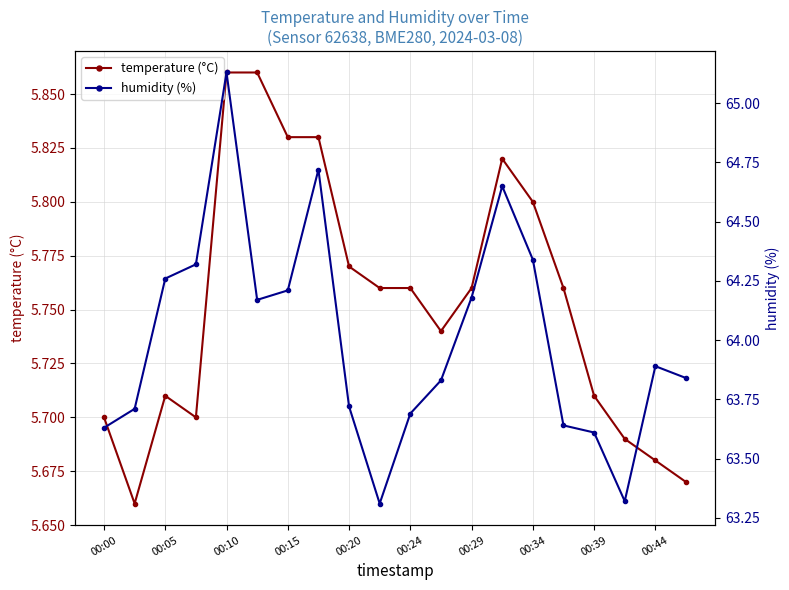

What is the approximate value of humidity (%) at 19?

63.8